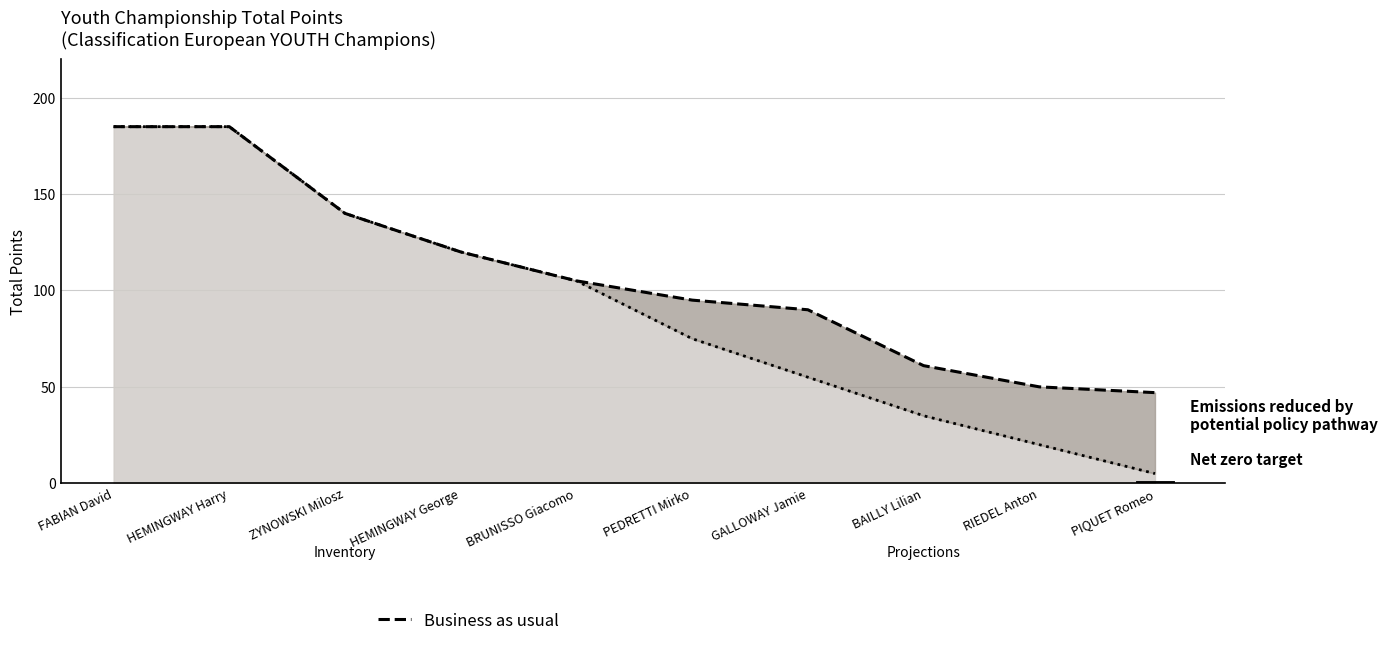

Which category has the lowest value across all series?

PIQUET Romeo